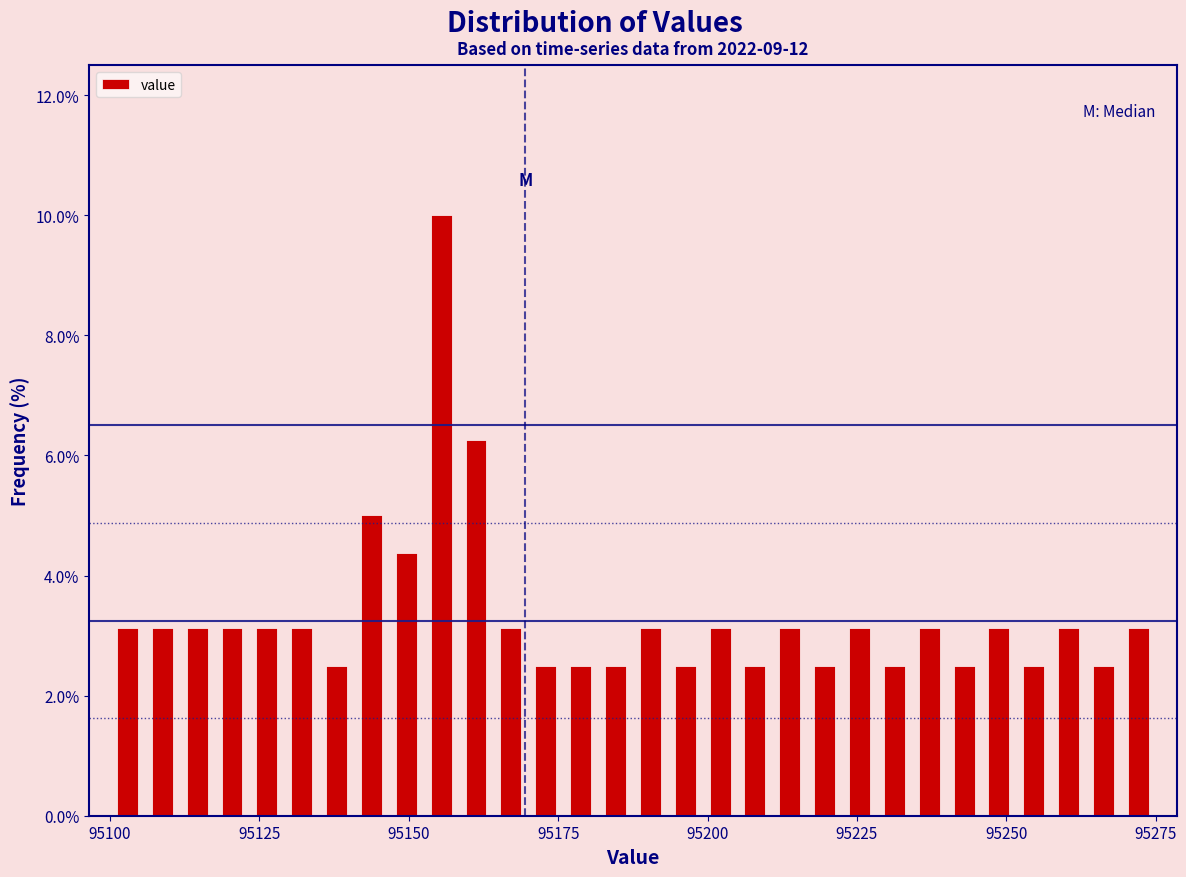

Read against the x-axis, roughly where is the centre of the tallest bar?

95155